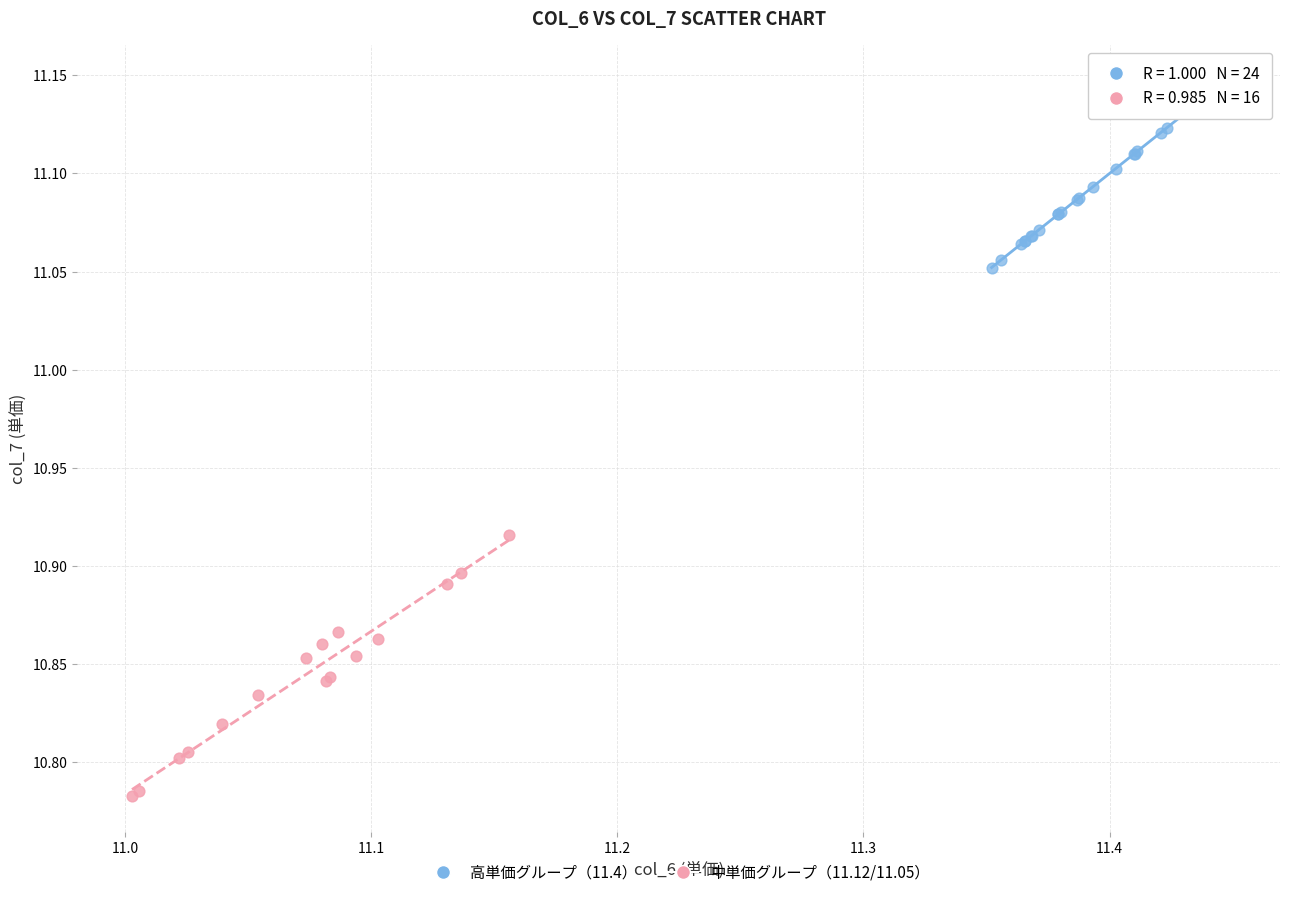

Which series contains the lowest Y value?

中単価グループ（11.12/11.05）